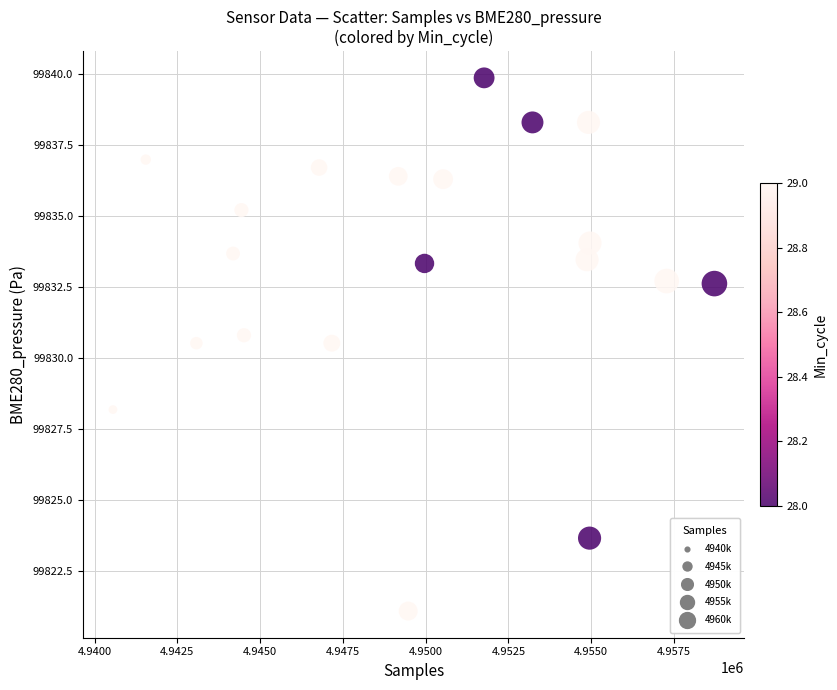

What is the range of X values (max minus min)?

18166.0